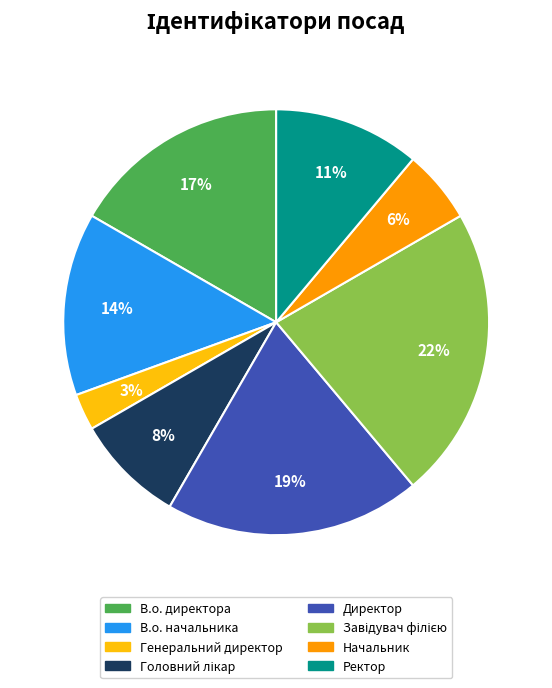

Approximately how many times larger is the value at В.о. директора compared to Ректор?

1.5